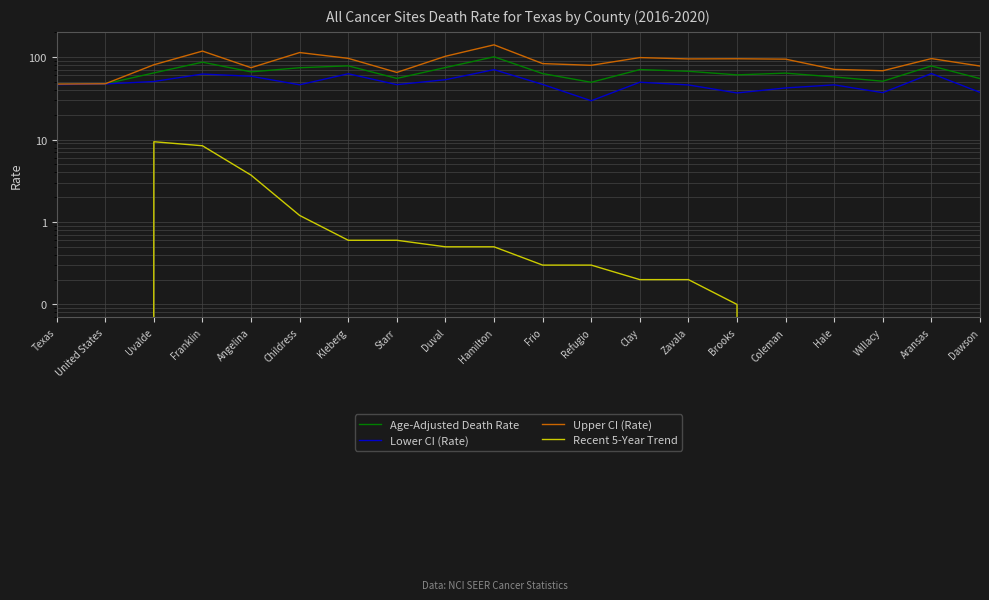

At which label does Upper CI (Rate) first exceed 94?

Franklin